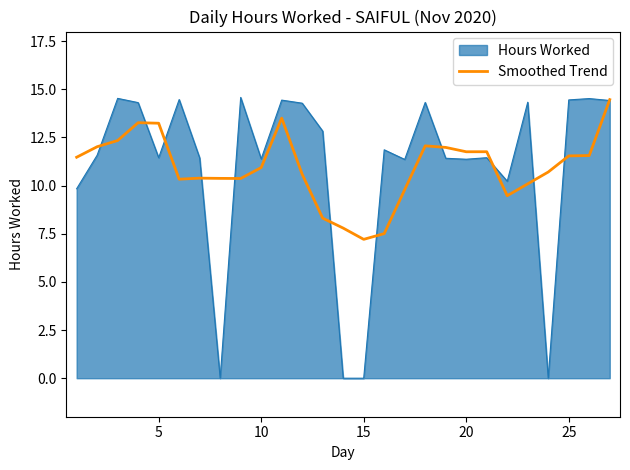

What is the lowest value of the Smoothed Trend series?

7.2